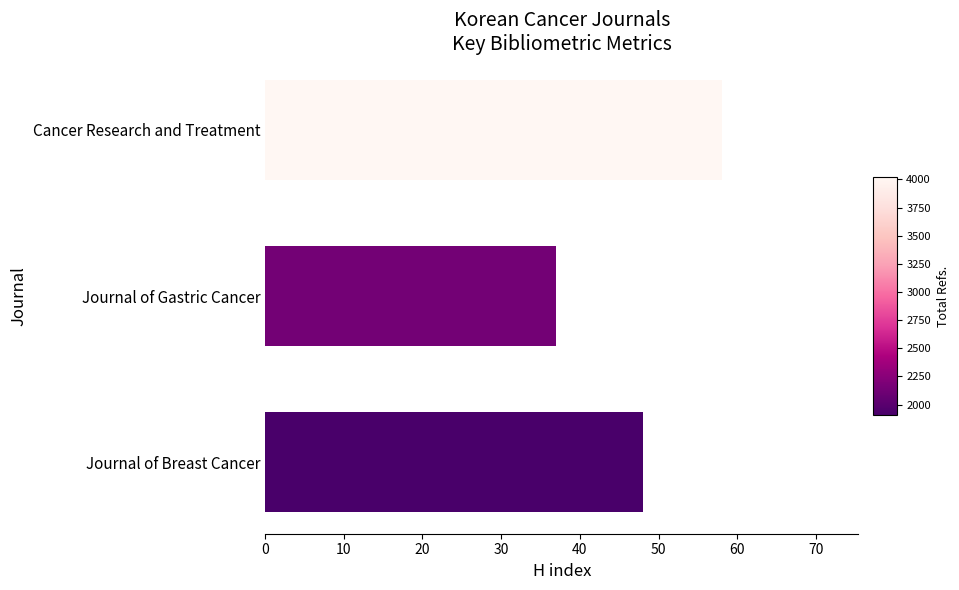

Rank the categories by value from lowest to highest.

Journal of Gastric Cancer, Journal of Breast Cancer, Cancer Research and Treatment